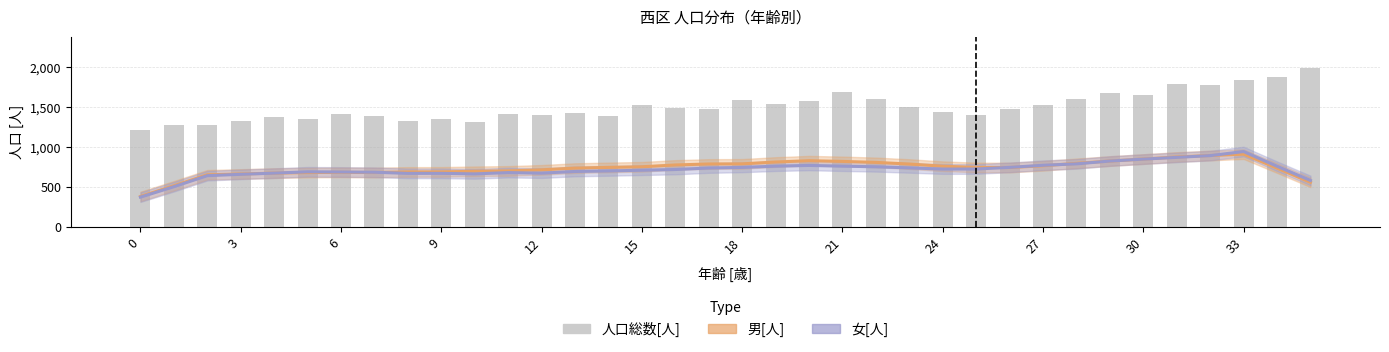

What is the value of the 人口総数[人] bar at the 9th from the left?

1322.0